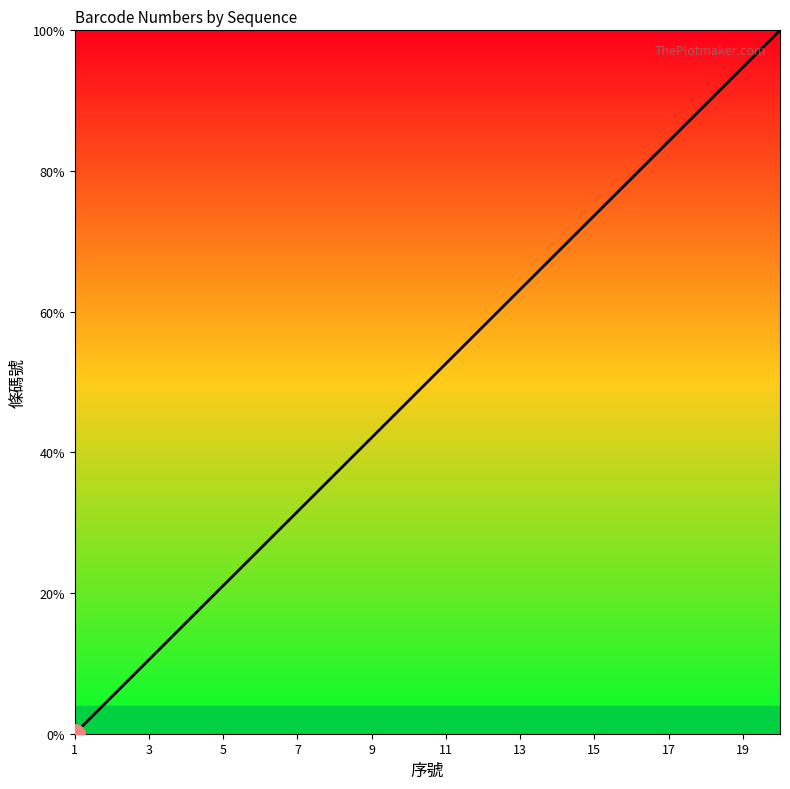

What is the greatest value displayed?

100.0